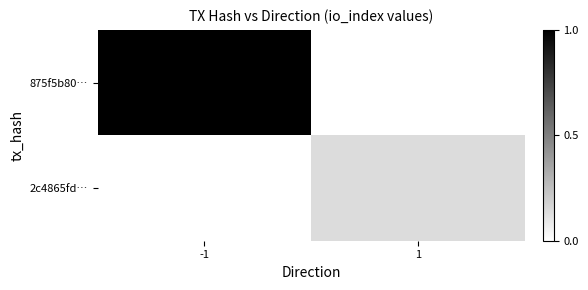

Reading left to right, extract all data points from this chart.

875f5b80…: -1=1.0	1=0.0
2c4865fd…: -1=0.0	1=0.1